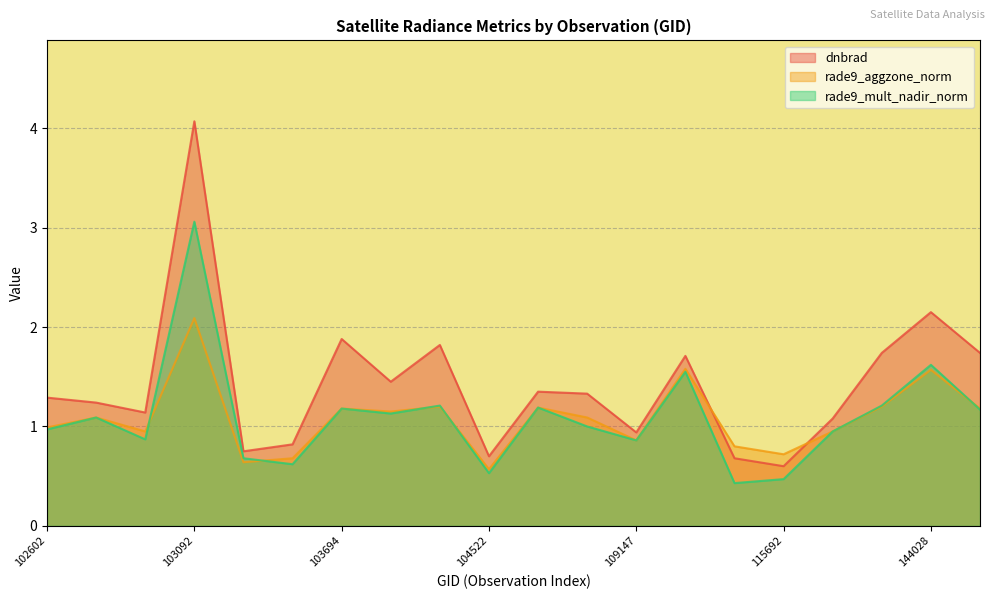

Which series has the largest total across all categories?

dnbrad